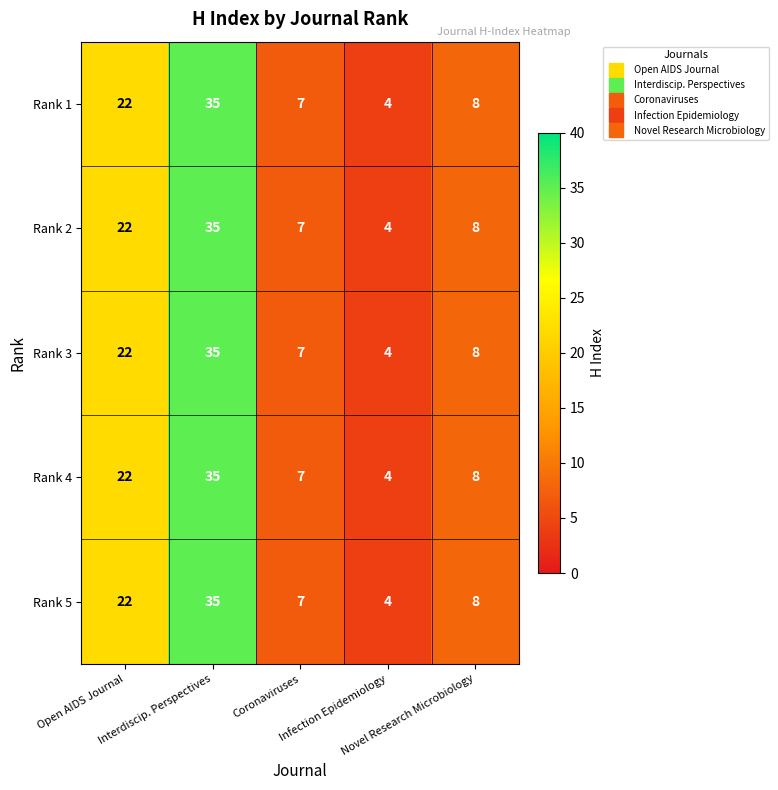

How many categories are shown in the chart?

5